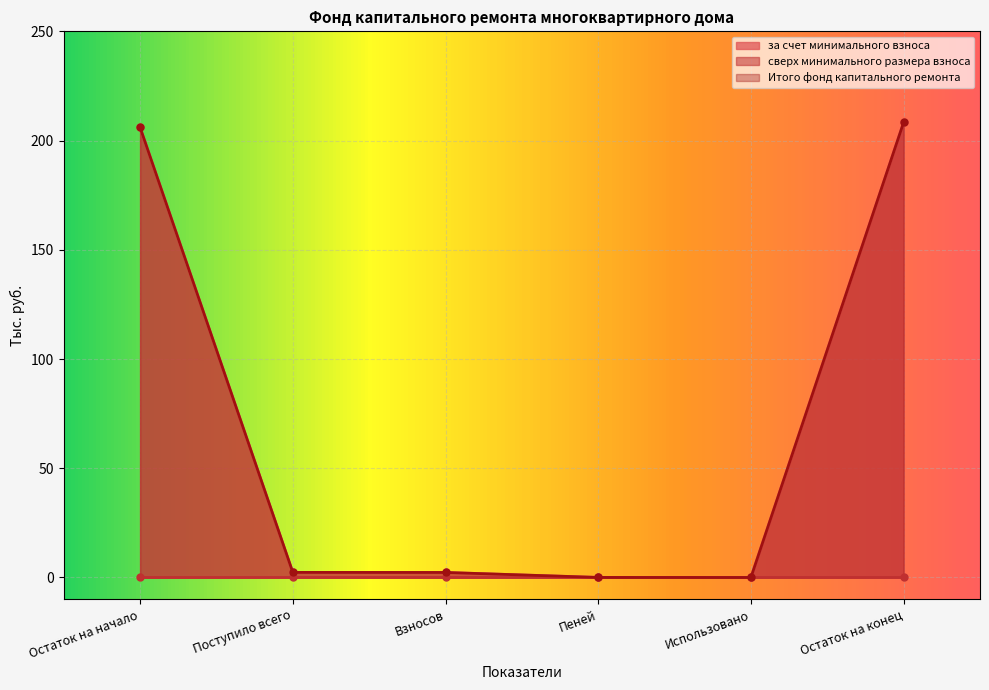

True or false: за счет минимального взноса and Итого фонд капитального ремонта cross at least once.

False